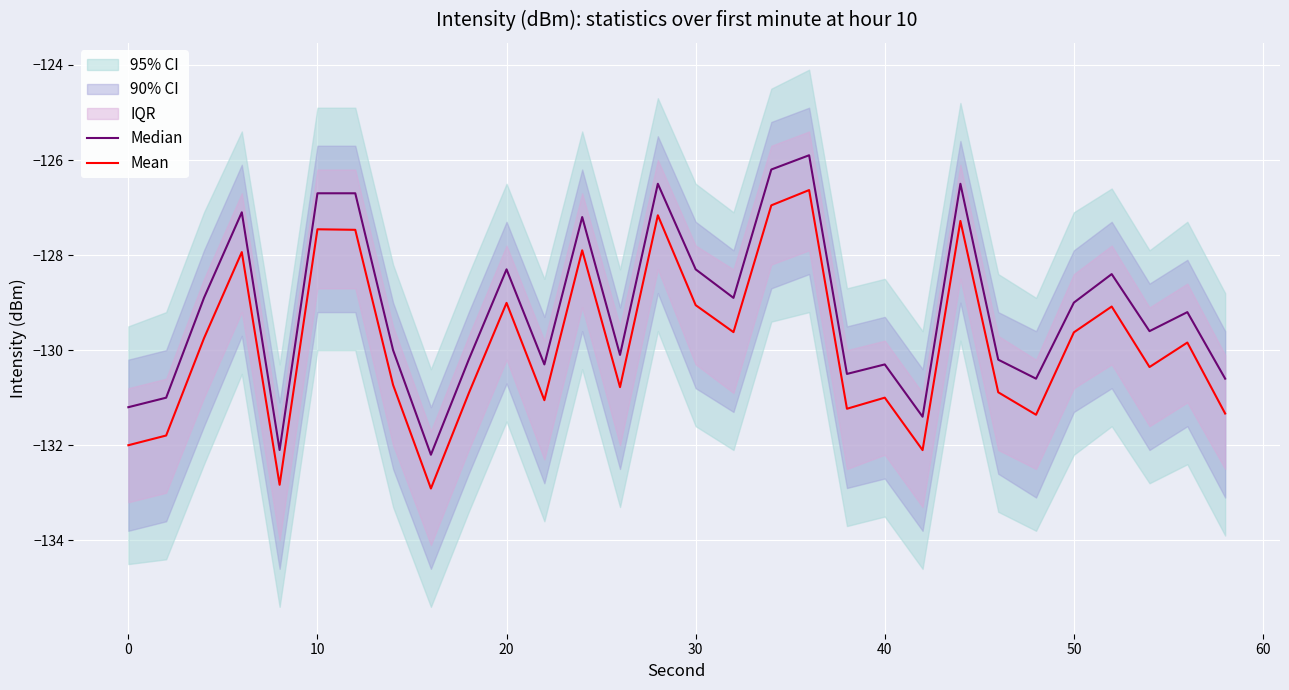

What is the average value of the Mean series?

-129.9